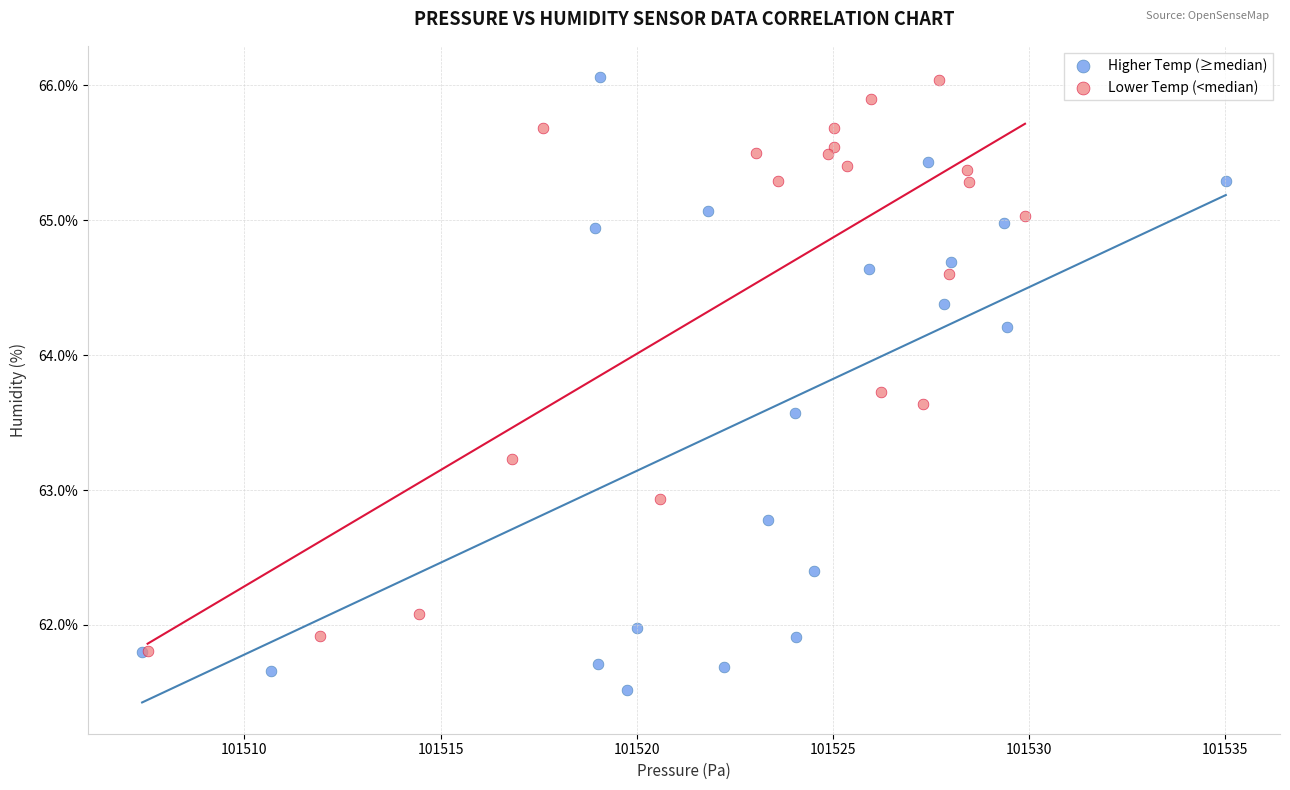

Which series has the widest spread of Y values?

Higher Temp (≥median)